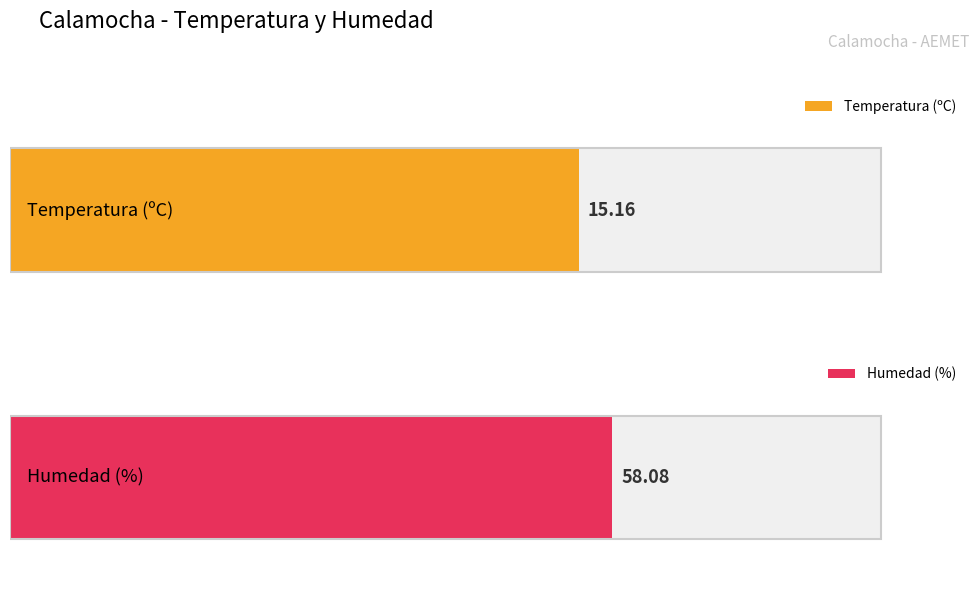

What is the maximum value for Temperatura (ºC)?

23.2